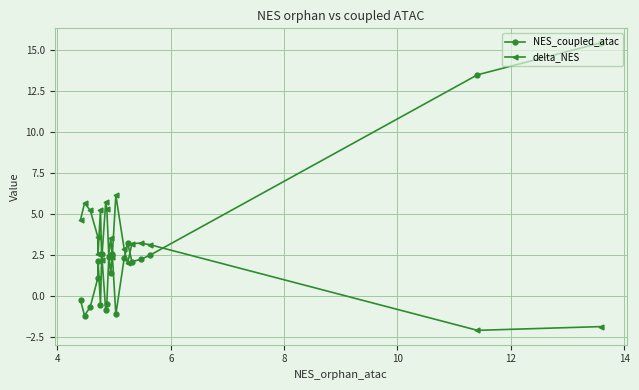

What are all the series names shown in the legend?

NES_coupled_atac, delta_NES